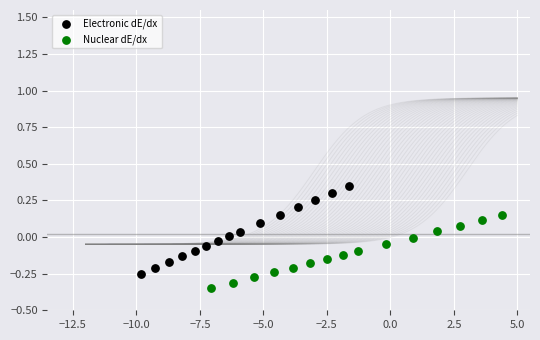

Which series has the widest spread of Y values?

Electronic dE/dx